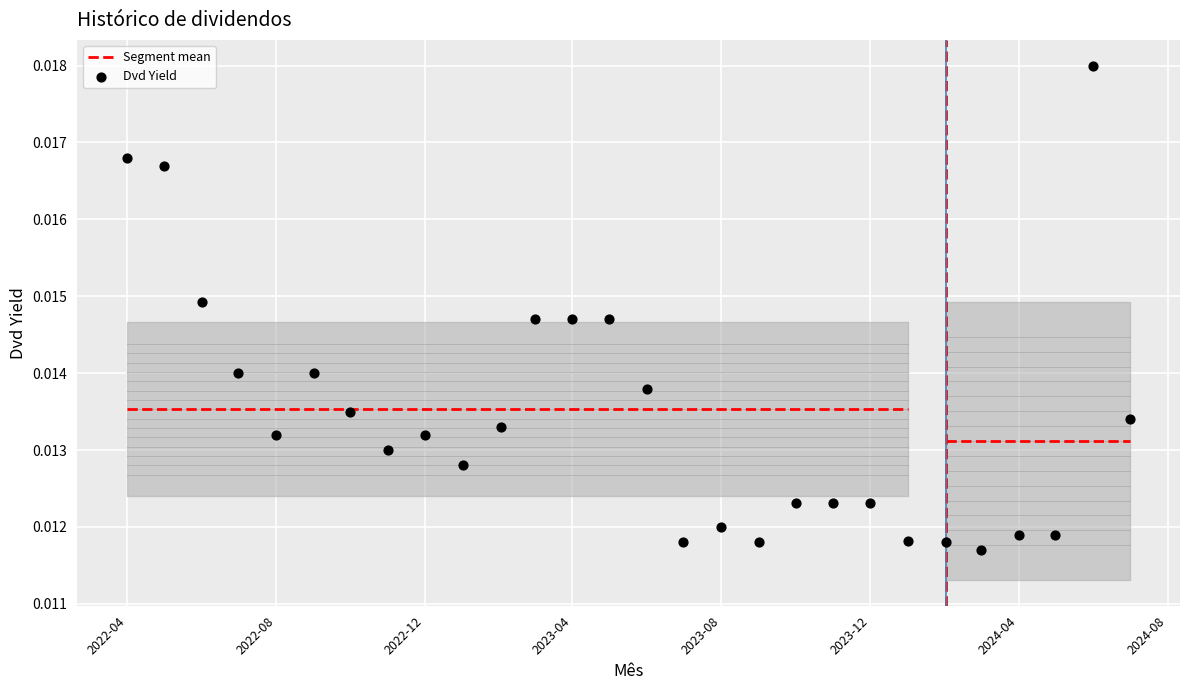

What is the range of X values (max minus min)?

822.0